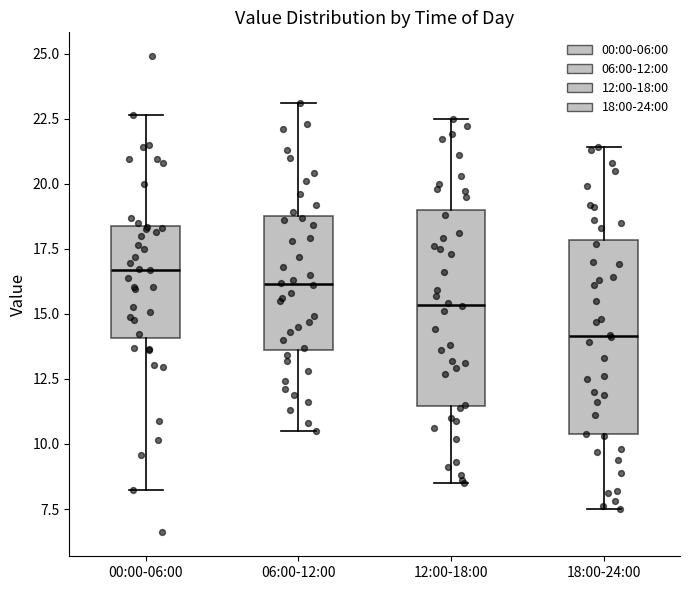

Which box's median line is the lowest?

18:00-24:00